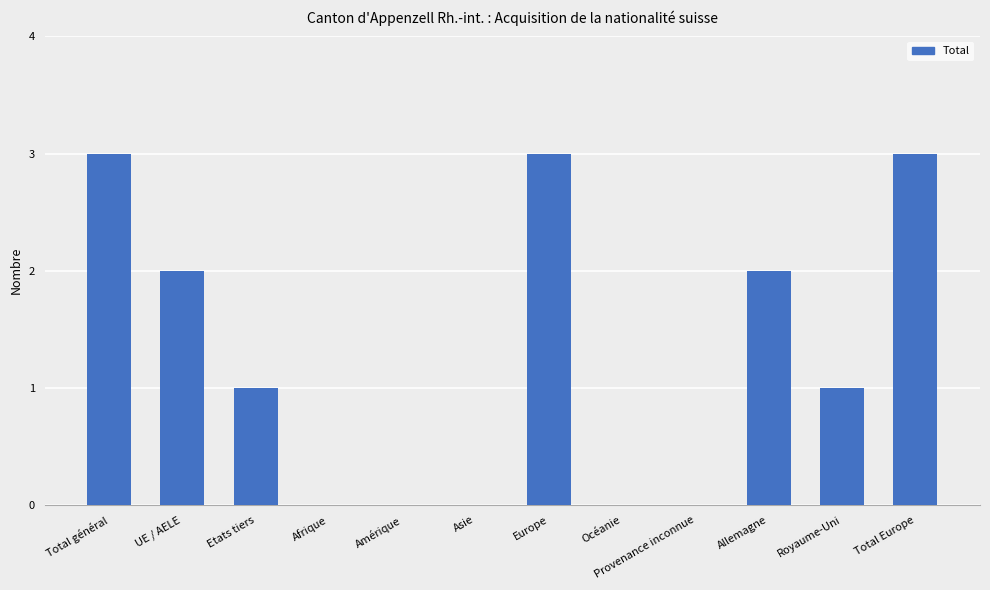

What is the sum of all values?

15